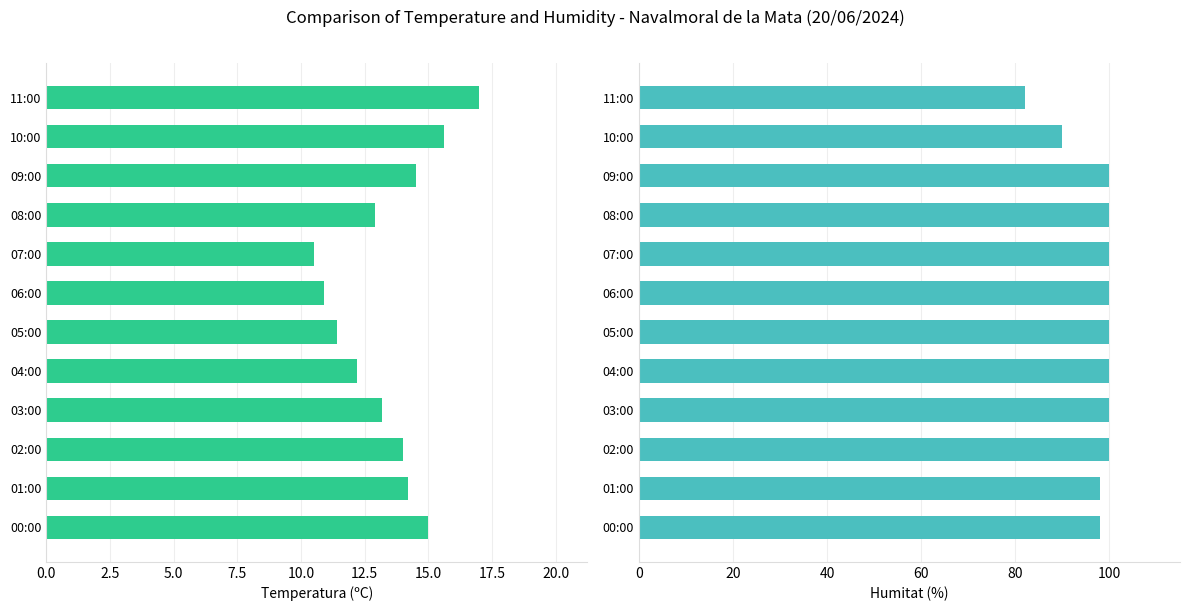

How many data points in Humitat (%) are less than 100?

4